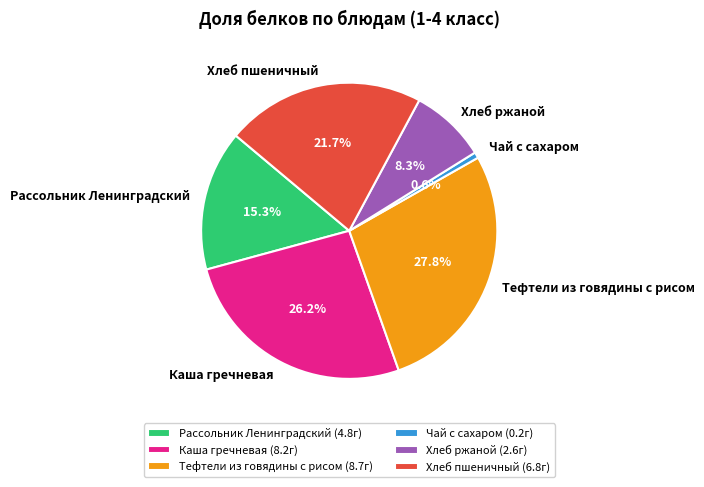

To the nearest percent, what is the average slice percentage?

17%